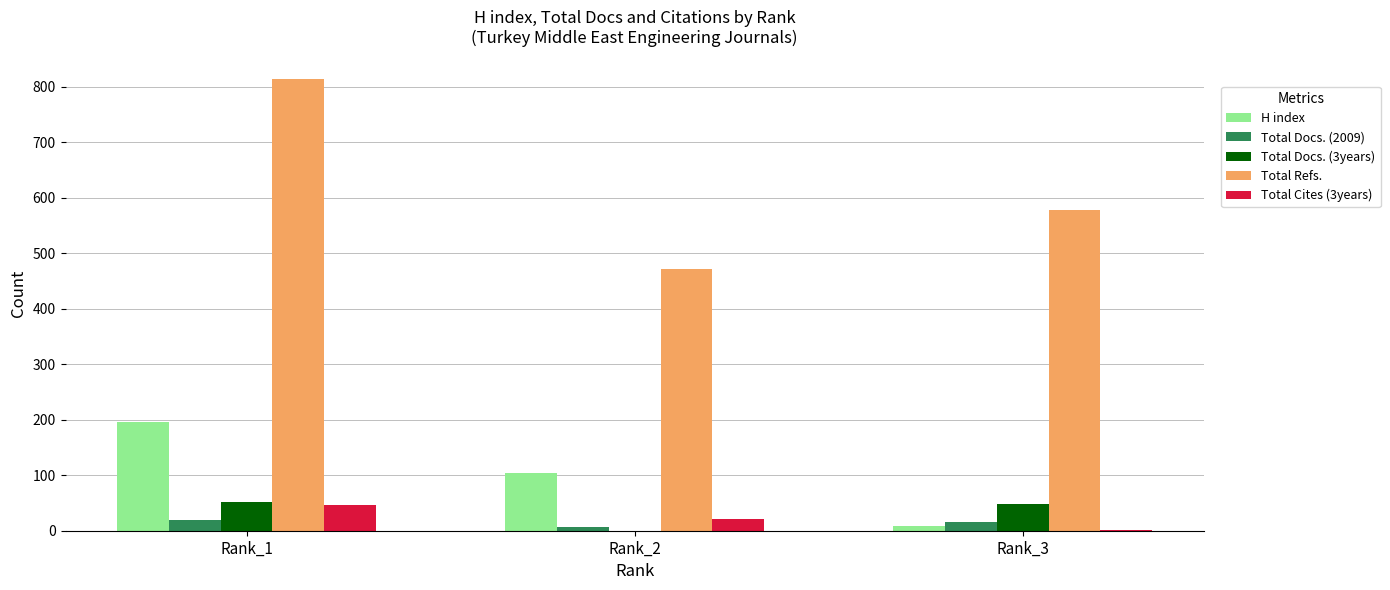

Between Rank_1 and Rank_2, which series saw the biggest shift?

Total Refs.